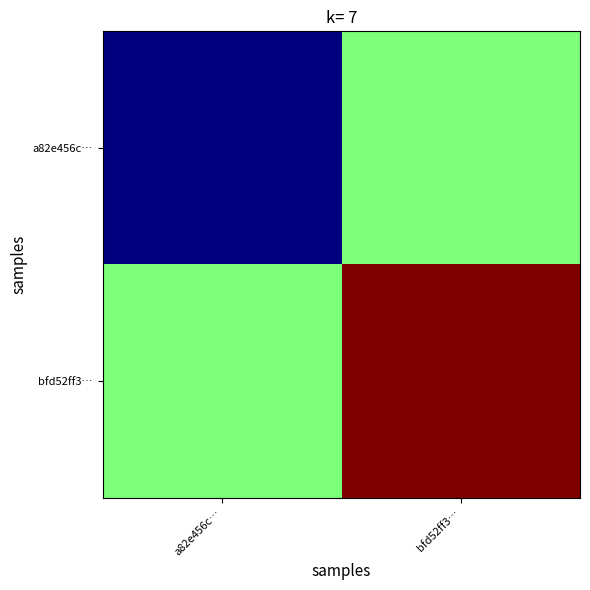

How many data points does each series have?

2